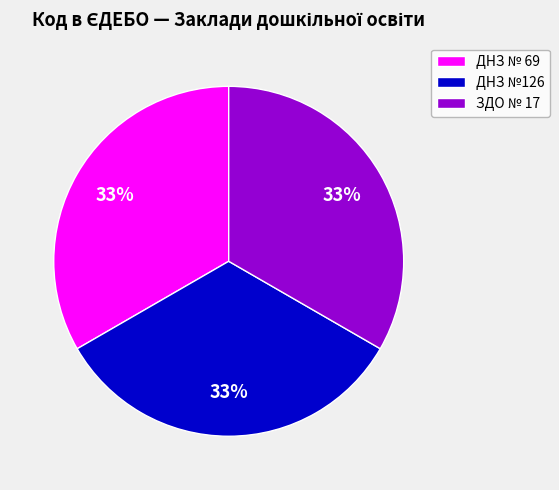

To the nearest percent, what is the combined percentage of ЗДО № 17 and ДНЗ №126?

67%